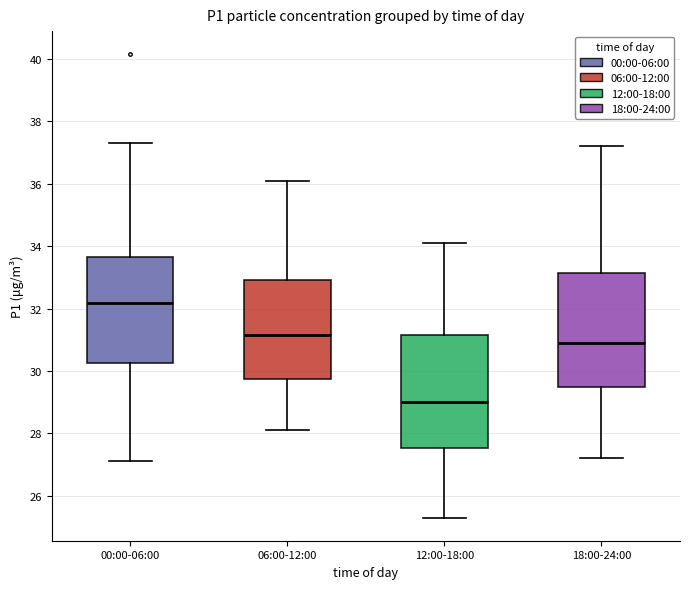

Reading left to right, read every box against the y-axis: the position of its median line, the range the box covers, and the ends of its whiskers. The values are not printed on the chart, so give them approximately, as read against the axis.

00:00-06:00: median 32.2, box 30.2 to 33.6, whiskers 27.2 to 37.4
06:00-12:00: median 31.2, box 29.8 to 33.0, whiskers 28.2 to 36.2
12:00-18:00: median 29.0, box 27.6 to 31.2, whiskers 25.4 to 34.2
18:00-24:00: median 31.0, box 29.4 to 33.2, whiskers 27.2 to 37.2